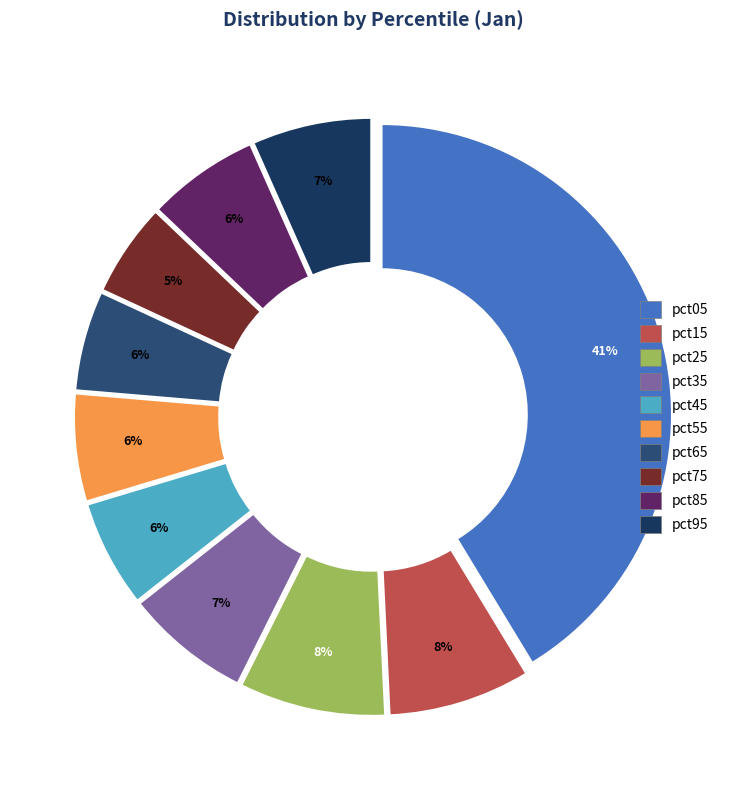

Count the number of slices in the pie.

10